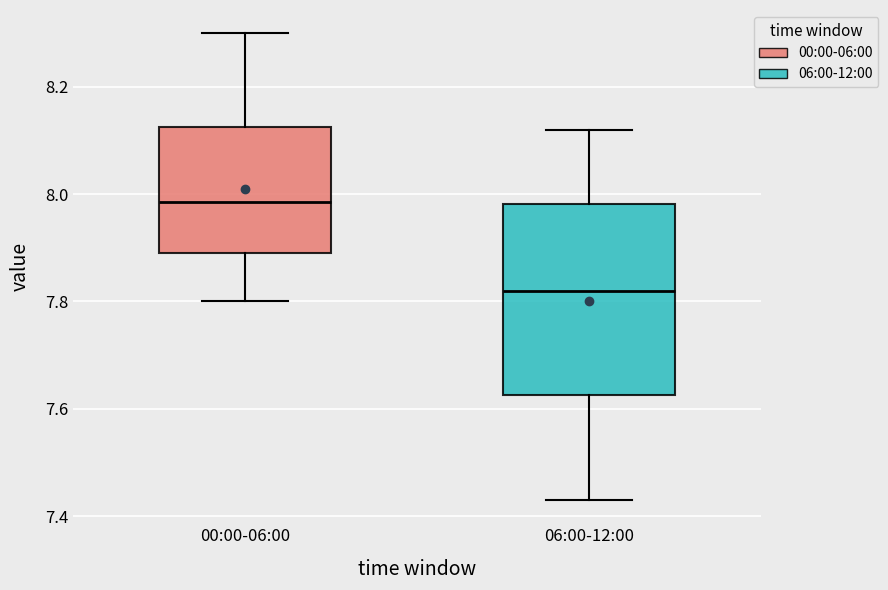

Comparing the boxes themselves (not the whiskers), which one is the tallest?

06:00-12:00